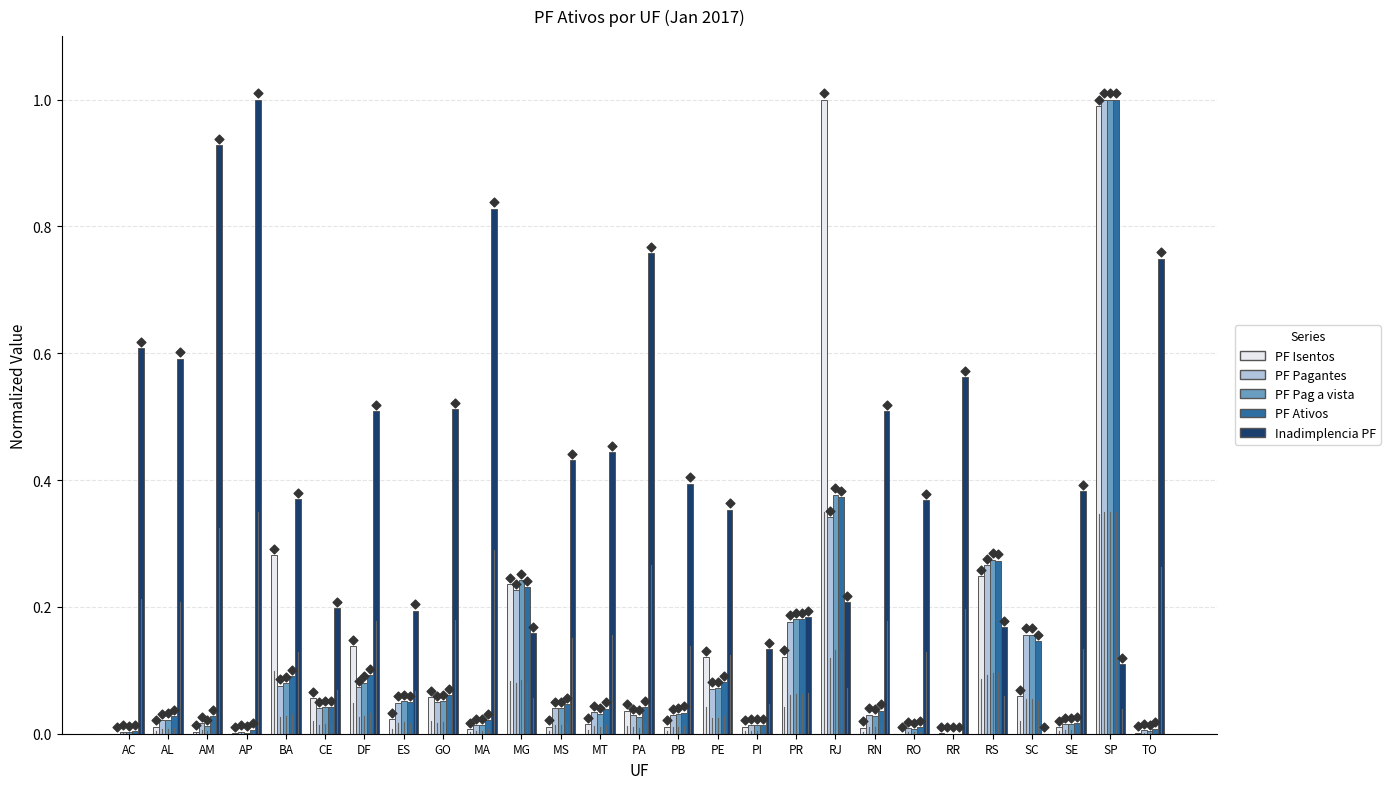

At which category is the sum across all series the highest?

SP